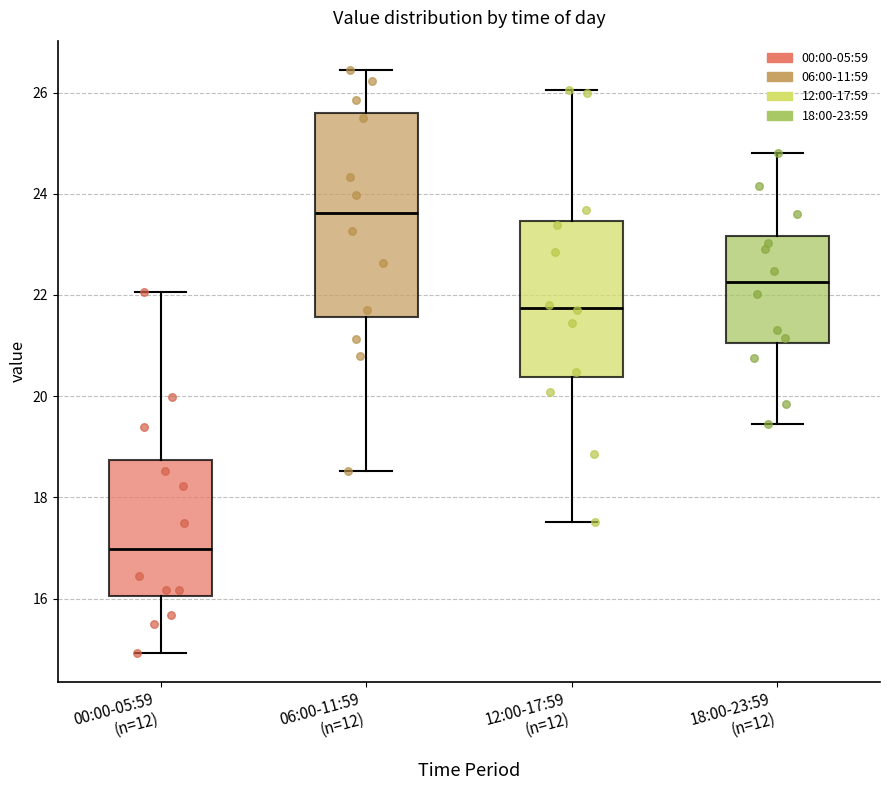

Reading left to right, read every box against the y-axis: the position of its median line, the range the box covers, and the ends of its whiskers. The values are not printed on the chart, so give them approximately, as read against the axis.

00:00-05:59 (n=12): median 17.0, box 16.0 to 18.8, whiskers 15.0 to 22.0
06:00-11:59 (n=12): median 23.6, box 21.6 to 25.6, whiskers 18.6 to 26.4
12:00-17:59 (n=12): median 21.8, box 20.4 to 23.4, whiskers 17.6 to 26.0
18:00-23:59 (n=12): median 22.2, box 21.0 to 23.2, whiskers 19.4 to 24.8